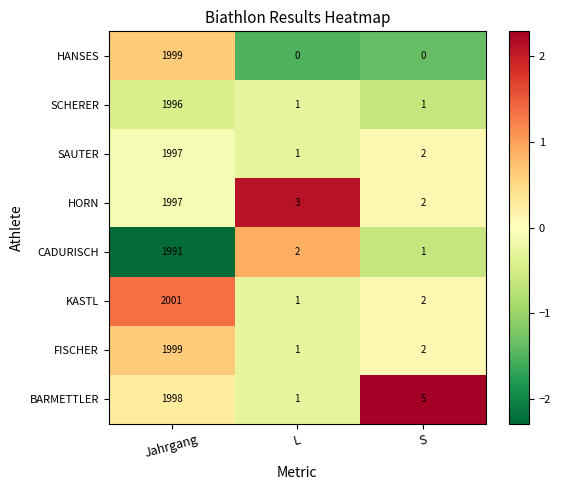

What is the difference between the highest and lowest values at L?

3